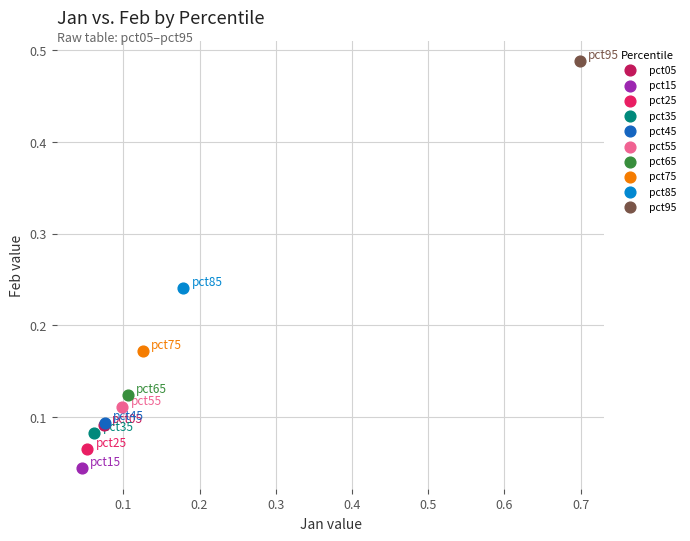

What are all the series names shown in the legend?

pct05, pct15, pct25, pct35, pct45, pct55, pct65, pct75, pct85, pct95